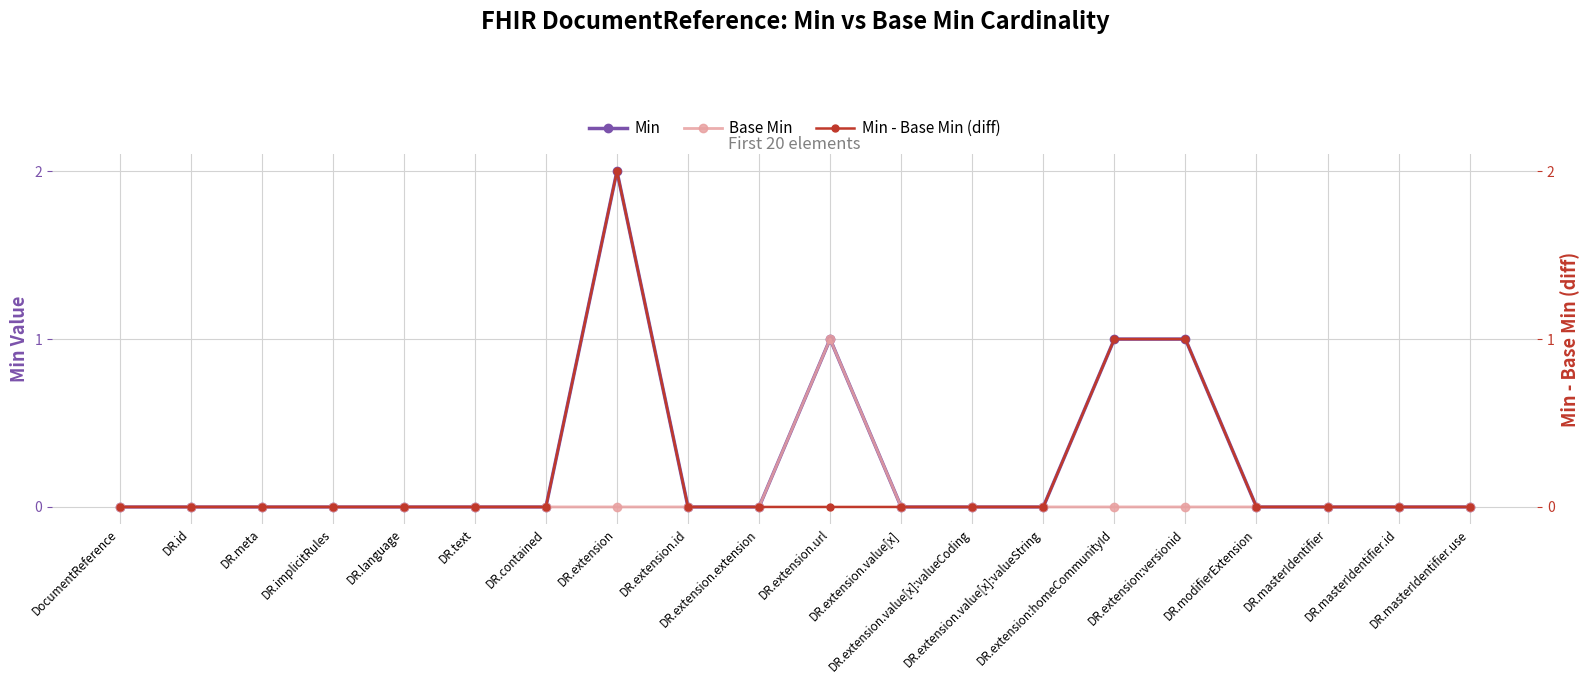

Is the value of Min at DR.extension.value[x]:valueString greater than the value of Base Min at DR.contained?

No